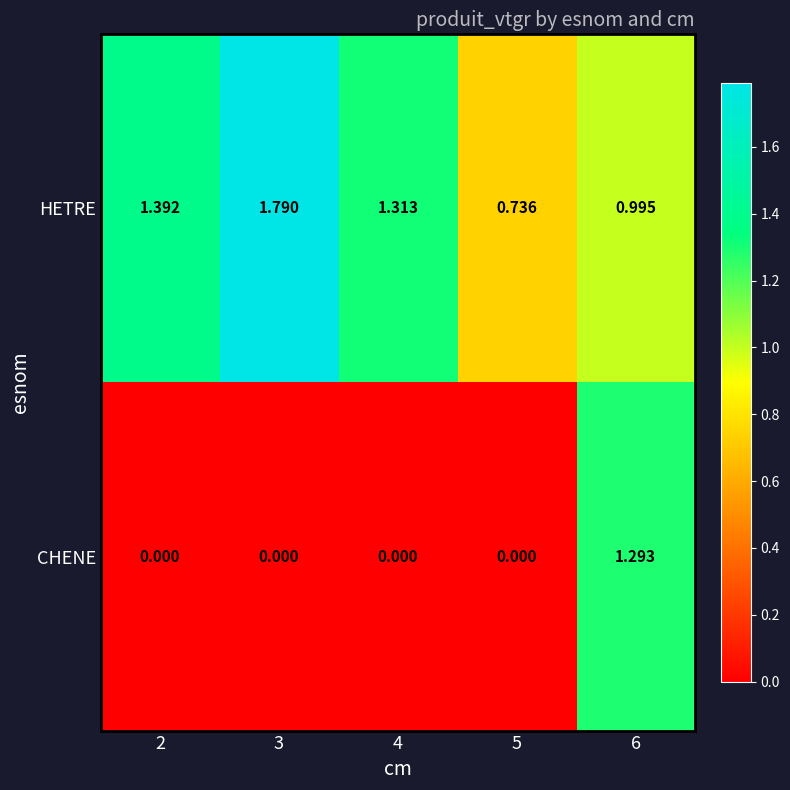

Is the value of HETRE at 2 greater than the value of CHENE at 6?

Yes